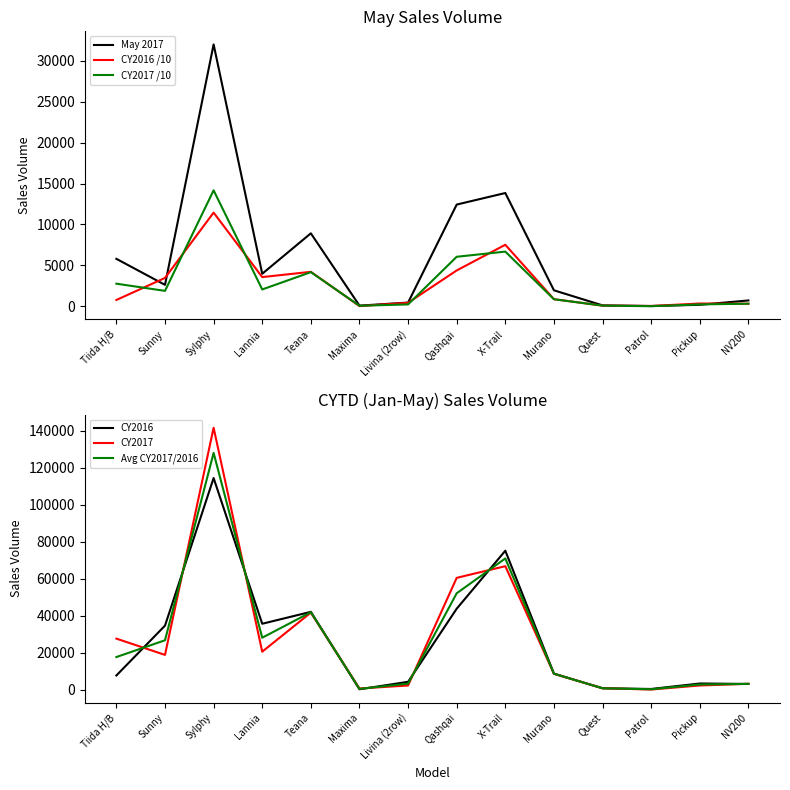

How many data points does each series have?

14